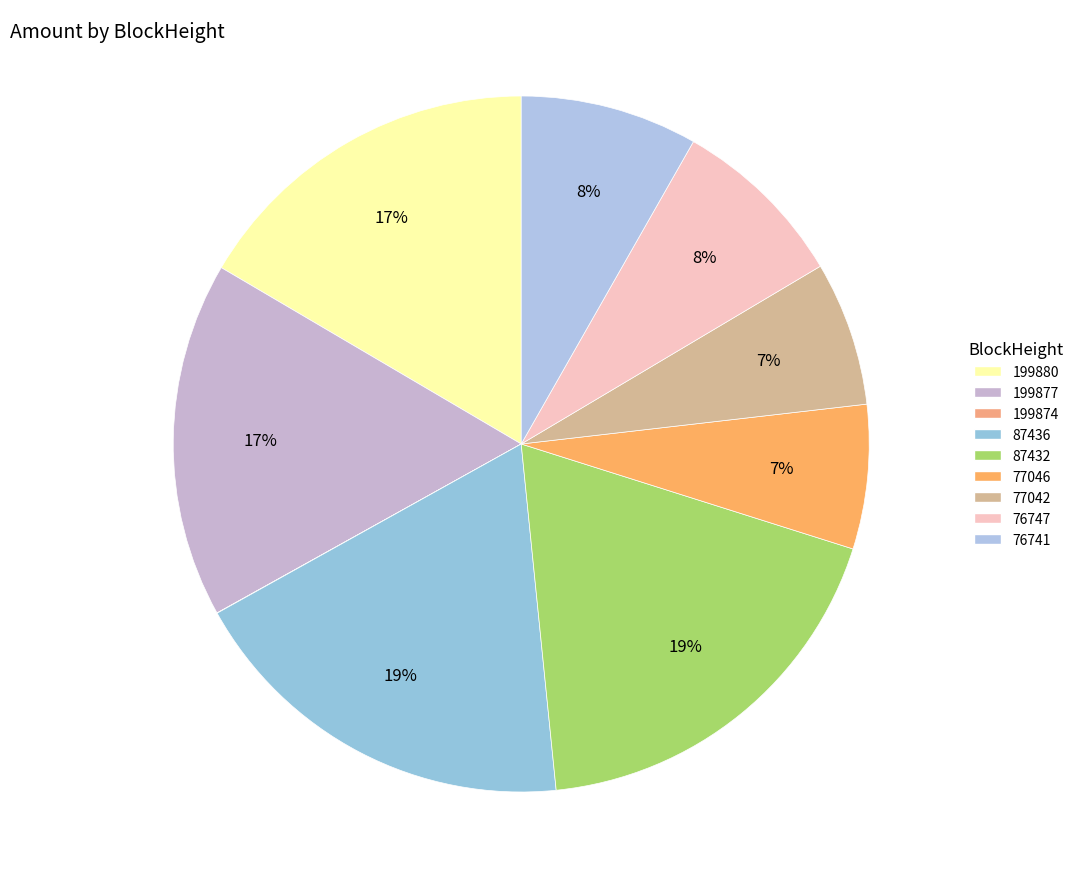

The 87432 slice represents 19% of the pie. True or false?

True